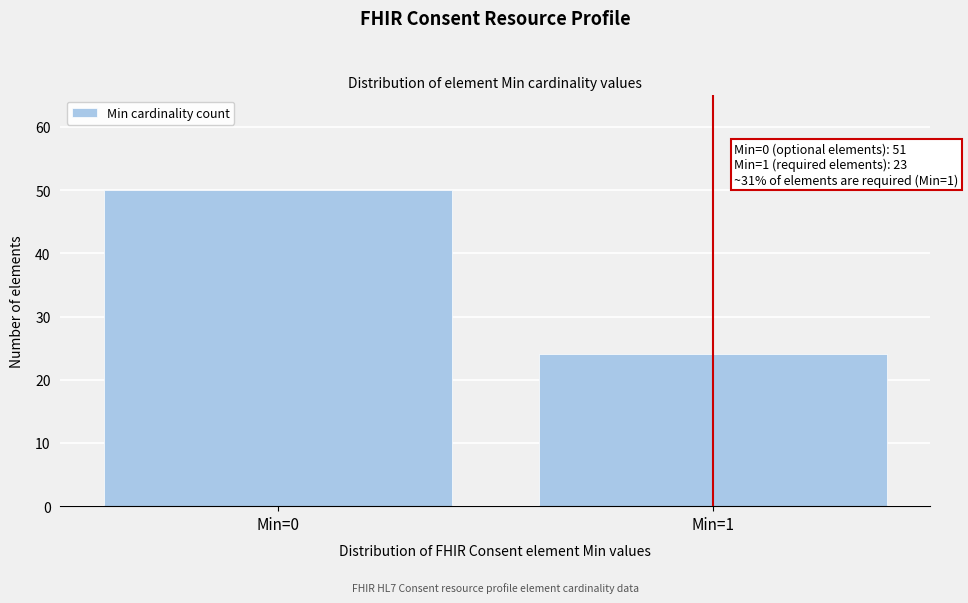

Reading right to left, what are all the values shown in this chart?

24	50